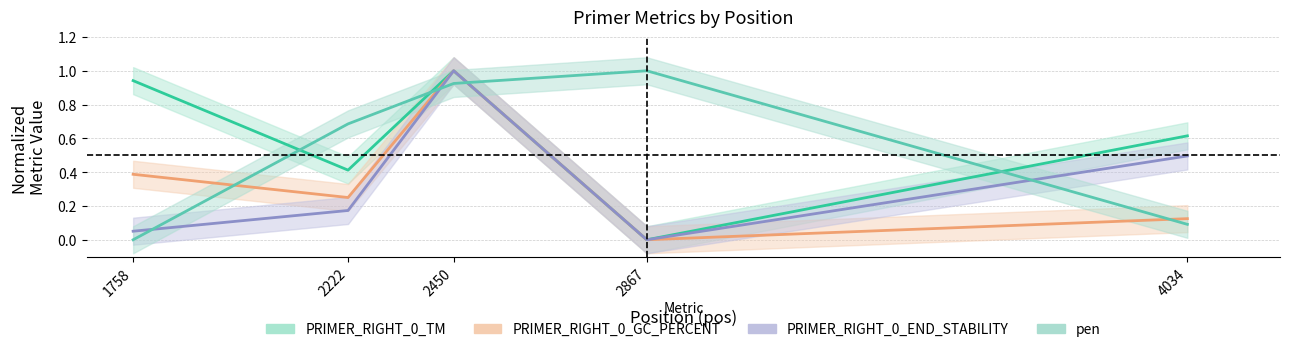

How many interior local valleys does the PRIMER_RIGHT_0_GC_PERCENT series have?

2